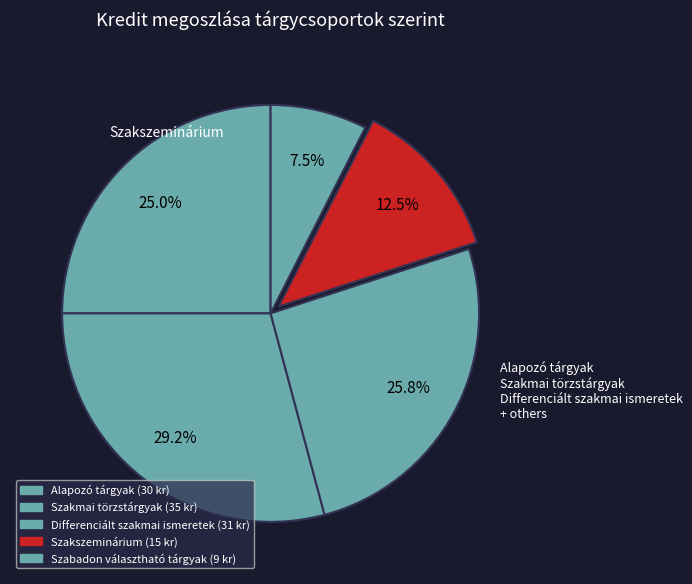

To the nearest percent, what percentage of the pie is Differenciált szakmai ismeretek?

26%